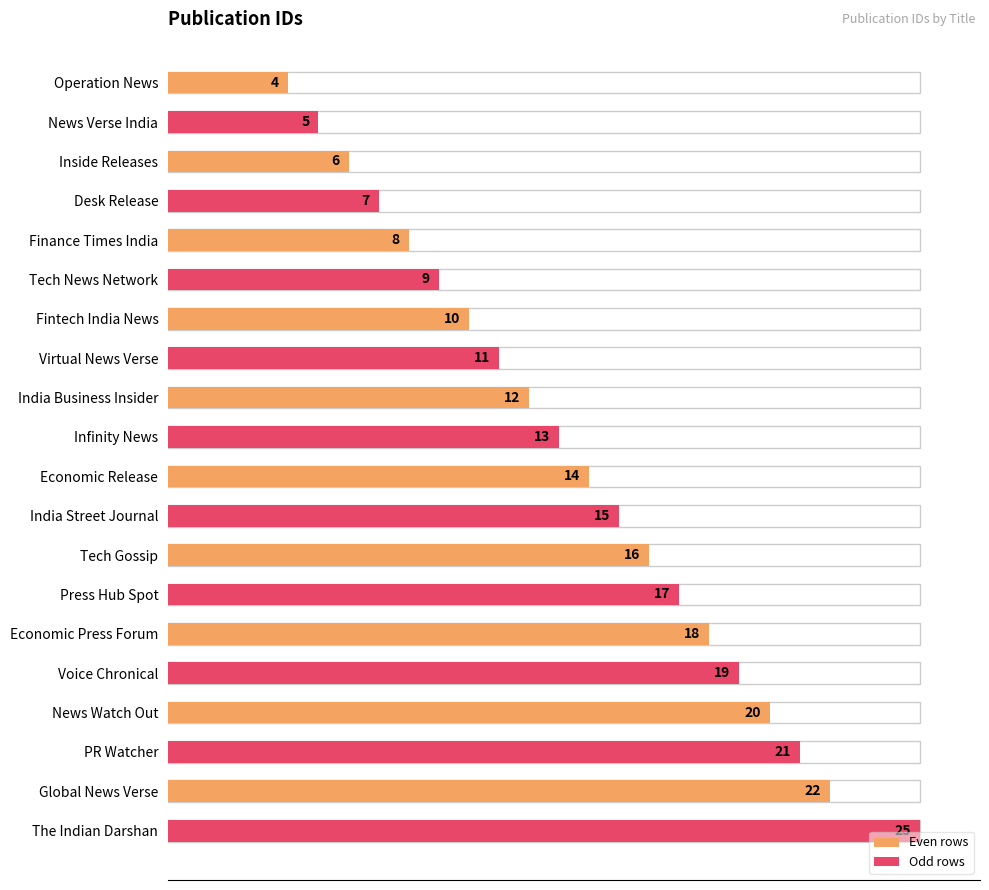

How many data points does each series have?

20